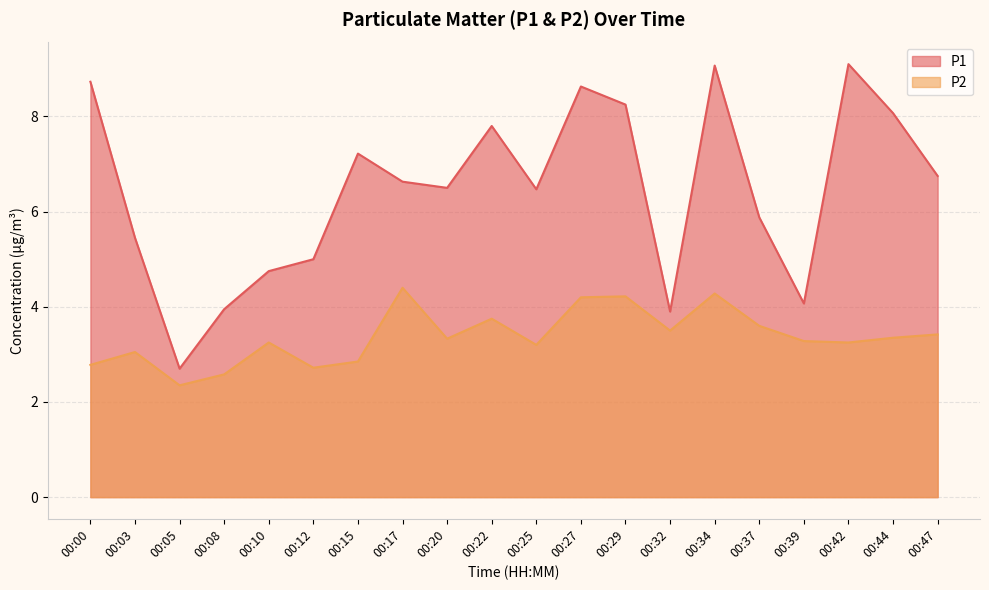

Reading left to right, list all the values displayed in this chart.

P1: 8.7	5.5	2.7	4.0	4.8	5.0	7.2	6.6	6.5	7.8	6.5	8.6	8.2	3.9	9.1	5.9	4.1	9.1	8.1	6.8
P2: 2.8	3.0	2.4	2.6	3.2	2.7	2.9	4.4	3.3	3.8	3.2	4.2	4.2	3.5	4.3	3.6	3.3	3.2	3.4	3.4